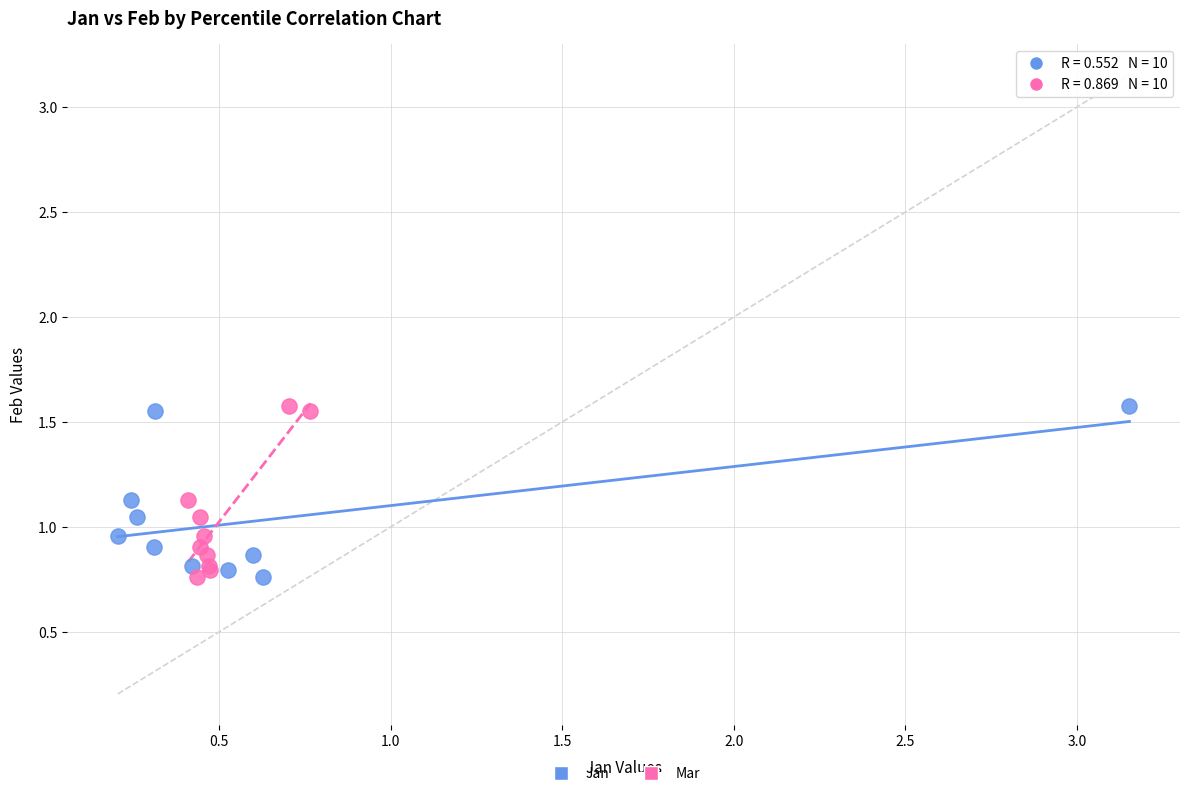

What are all the series names shown in the legend?

Jan, Mar